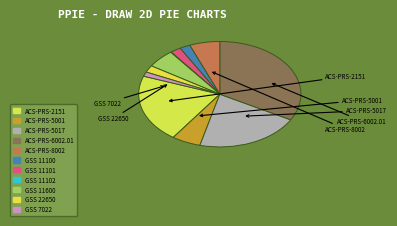

To the nearest percent, what percentage of the pie is GSS 11600?

6%